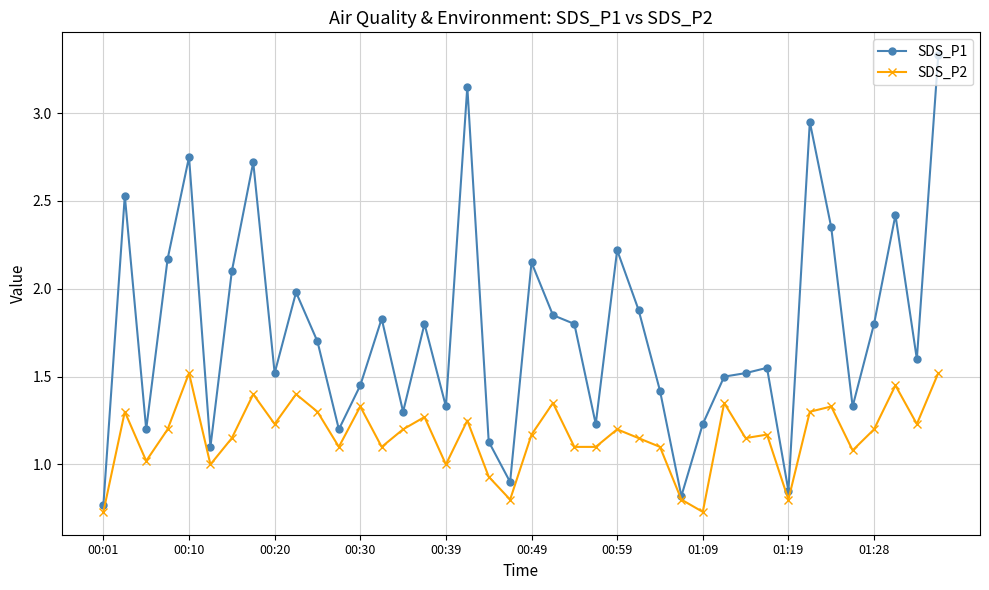

What is the value of the SDS_P2 point at the 3rd from the left?

1.0